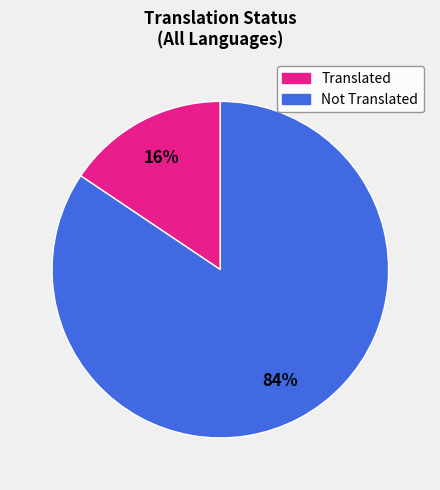

How many segments does this pie chart have?

2